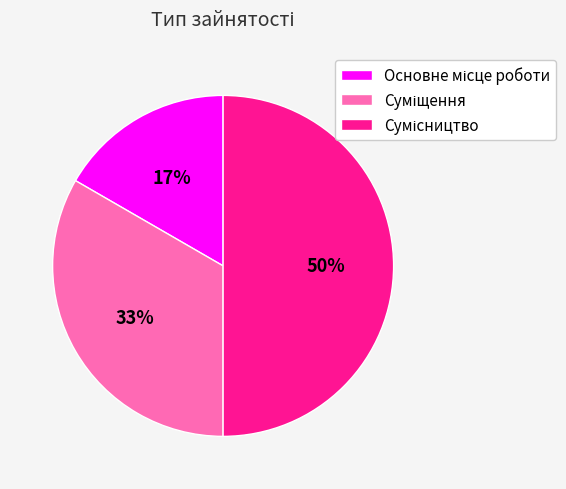

To the nearest percent, what is the difference between the largest and smallest slice percentages?

33%